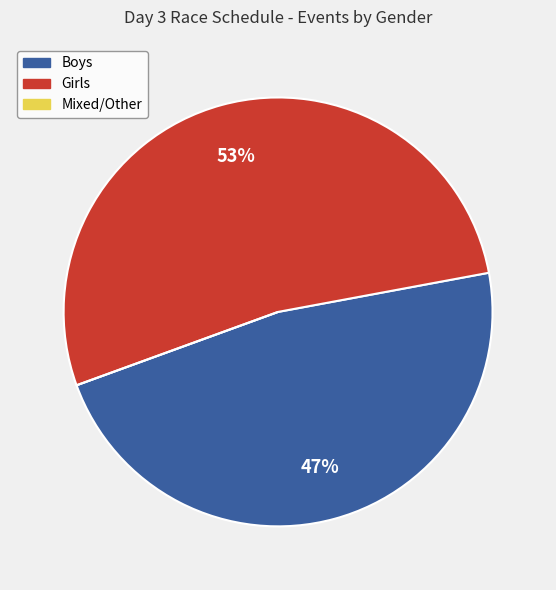

To the nearest percent, what is the average slice percentage?

33%